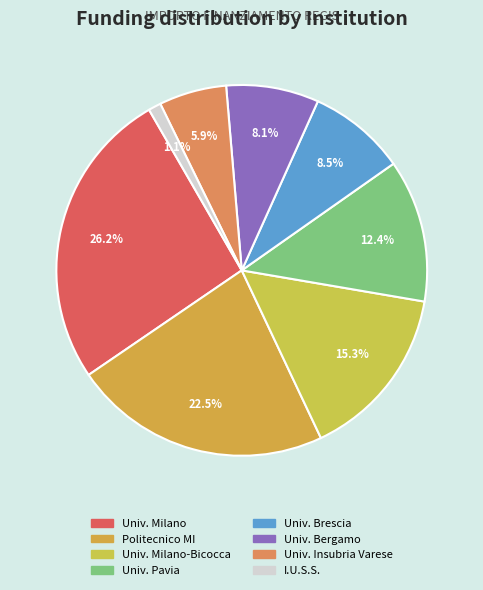

Does any single category account for the majority?

No